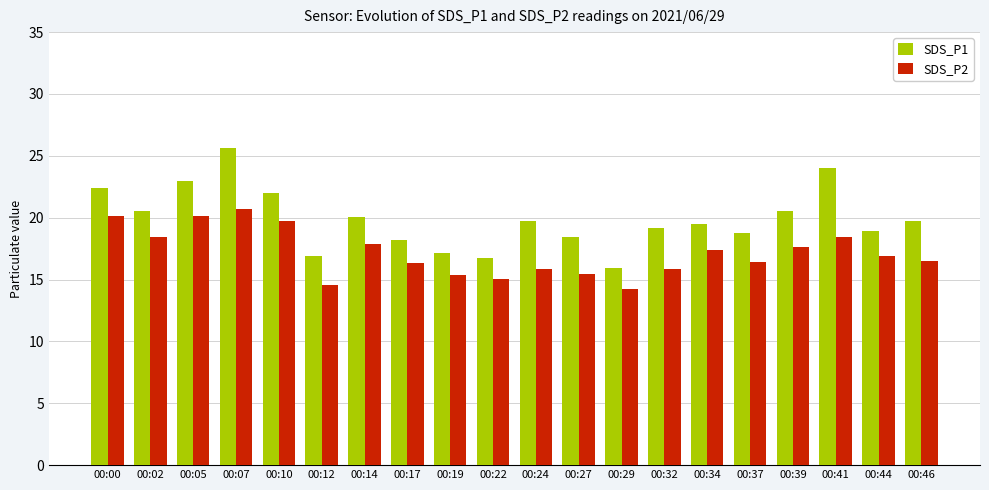

What value does the SDS_P1 series have at 00:29?

15.9